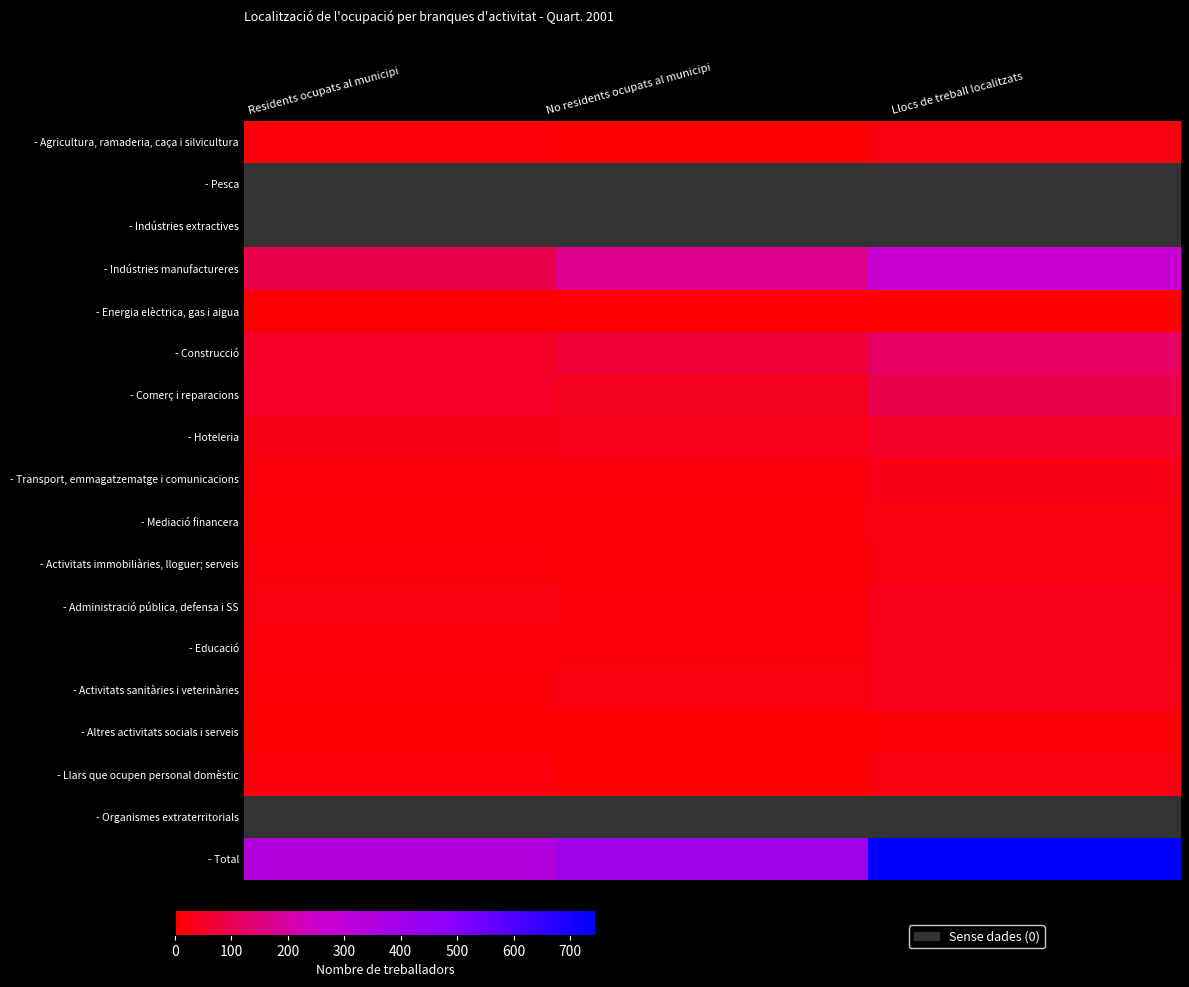

The - Agricultura, ramaderia, caça i silvicultura series shows 2.8 at No residents ocupats al municipi. True or false?

False